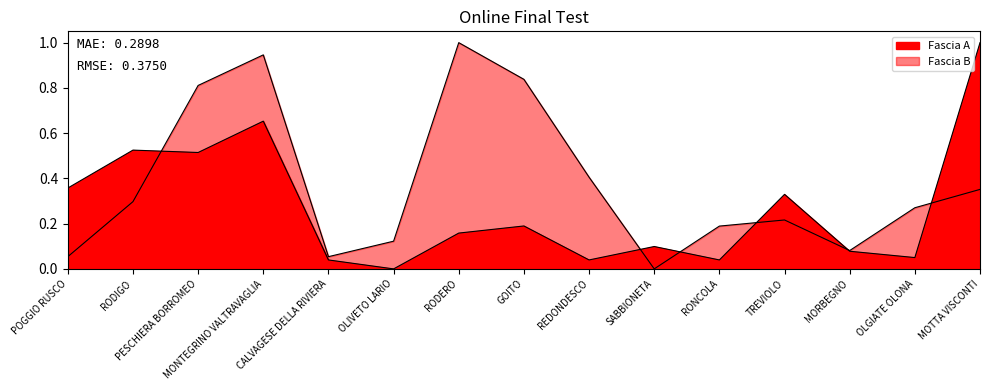

Where do Fascia B and Fascia A first cross each other?

RODIGO and PESCHIERA BORROMEO